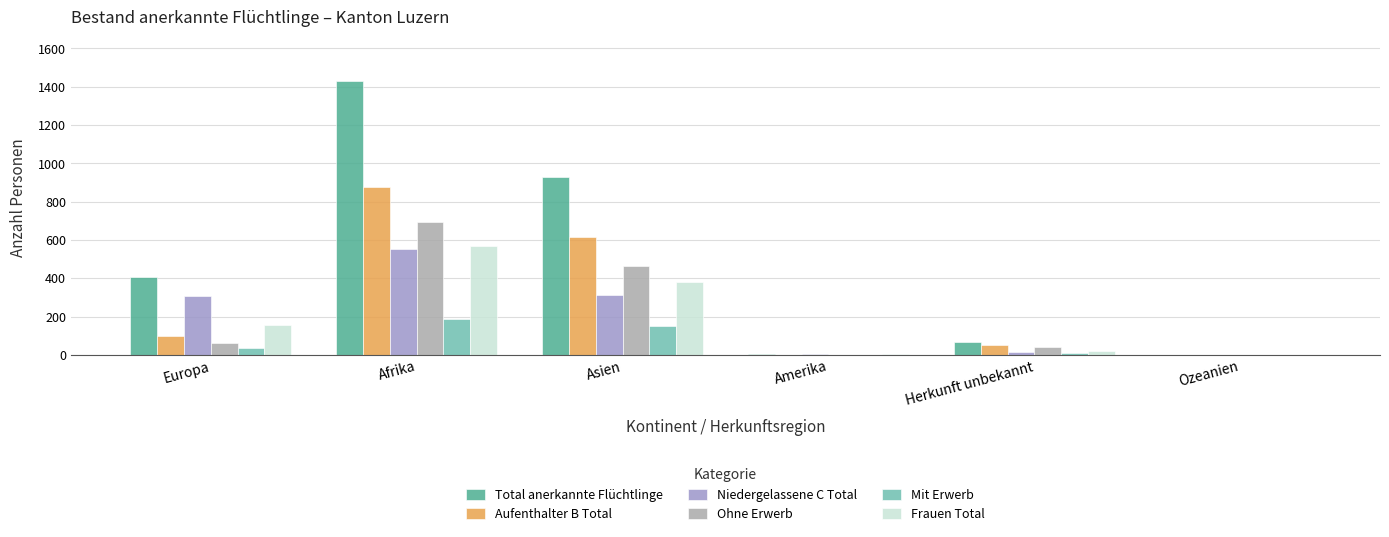

Which has a higher value, Afrika or Europa?

Afrika